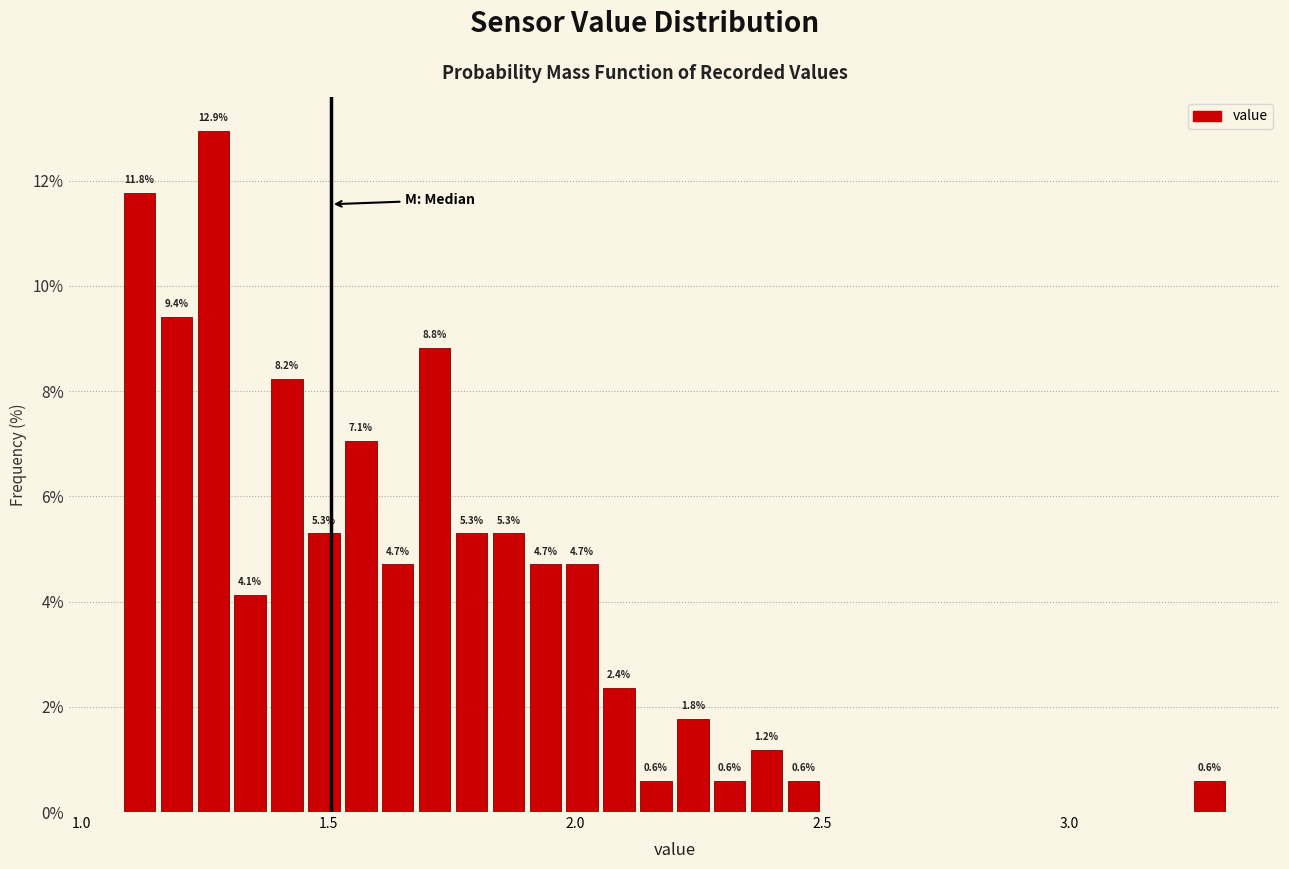

Read against the x-axis, roughly where is the centre of the tallest bar?

1.25